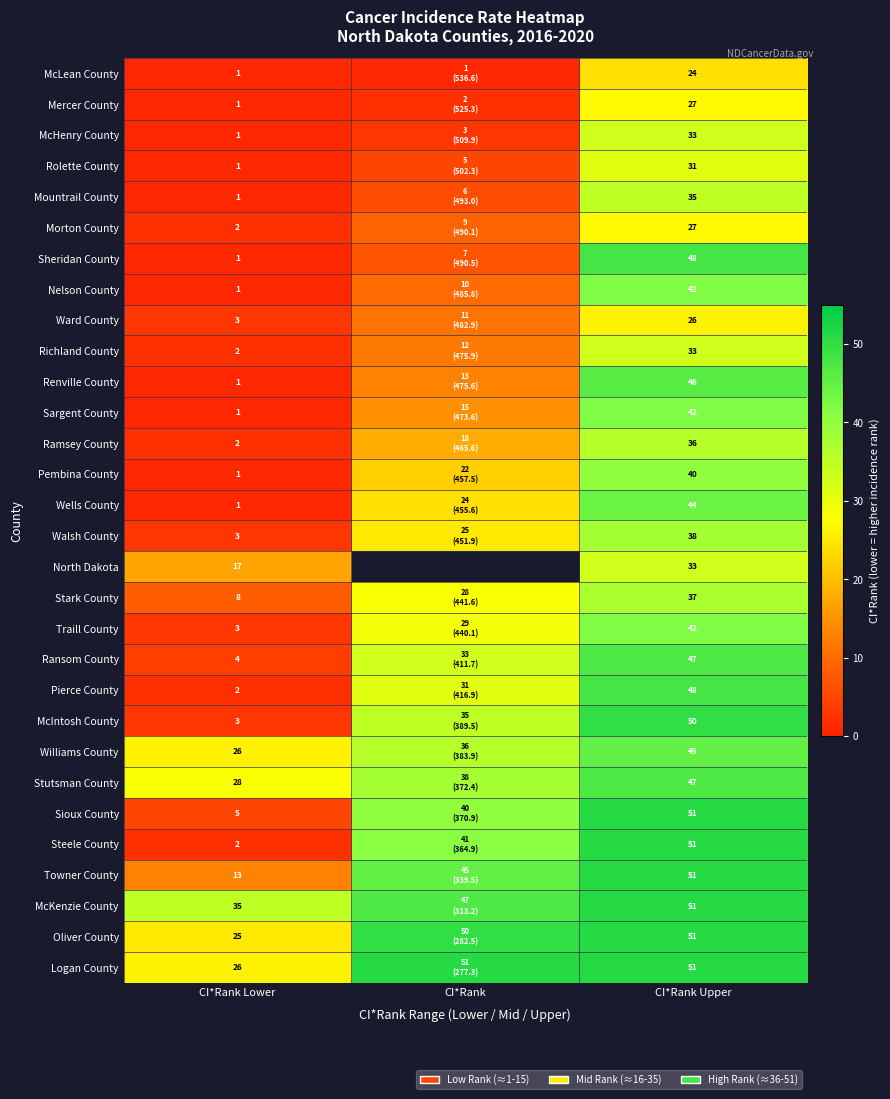

What is the total value across all series at CI*Rank Lower?

220